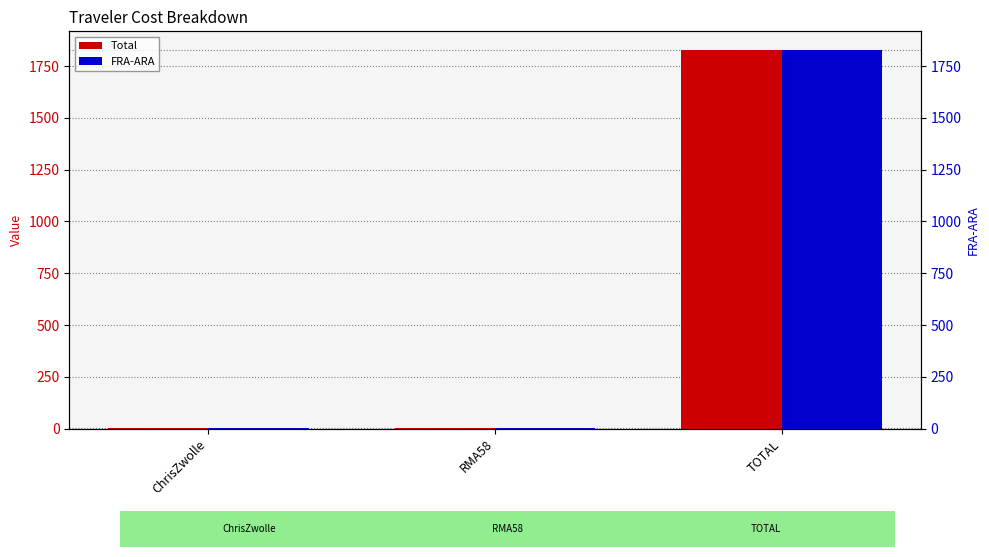

How many groups of bars are there?

3